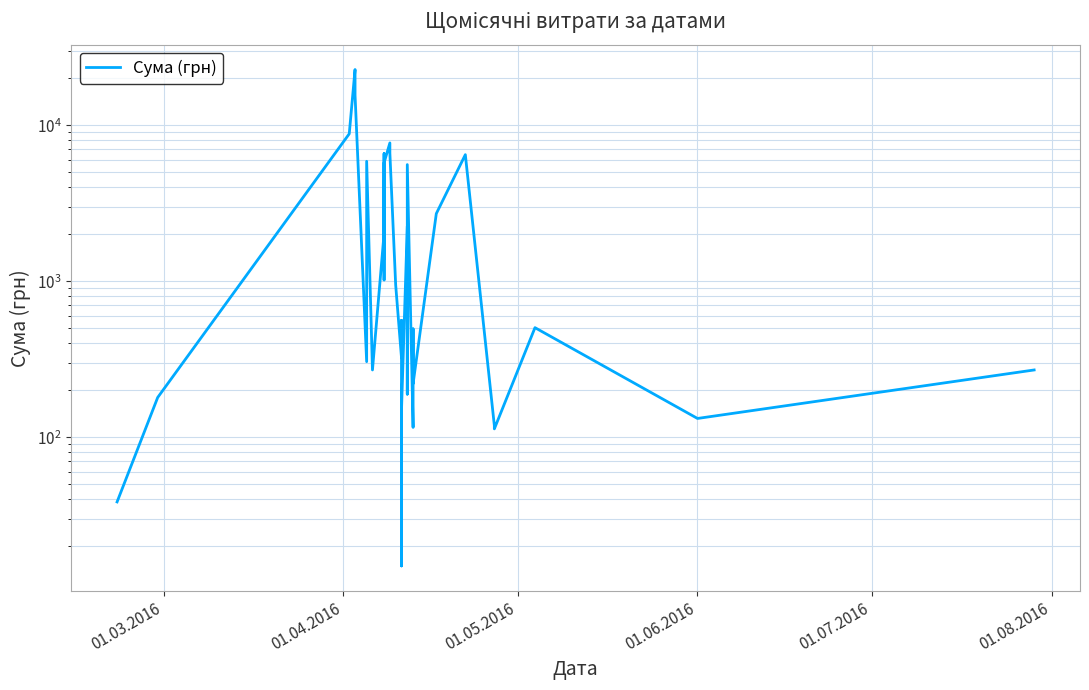

How many lines are shown in the chart?

1